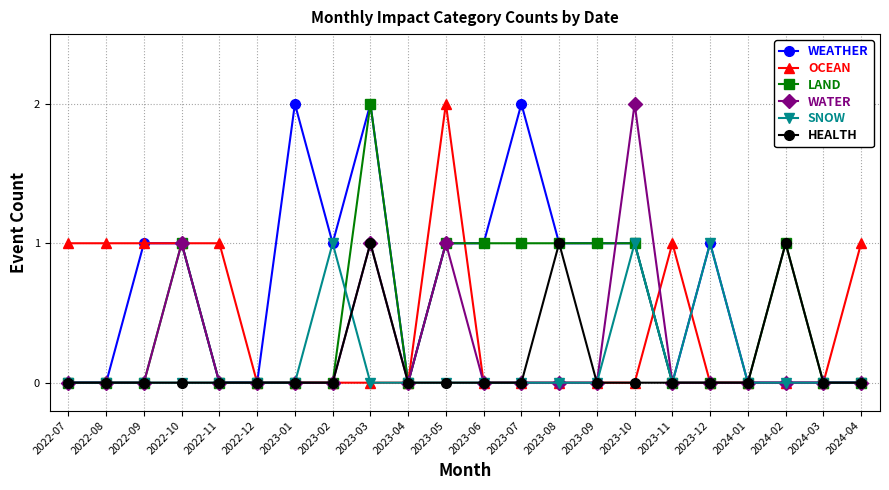

After their last crossing, which series has the higher values: OCEAN or LAND?

OCEAN